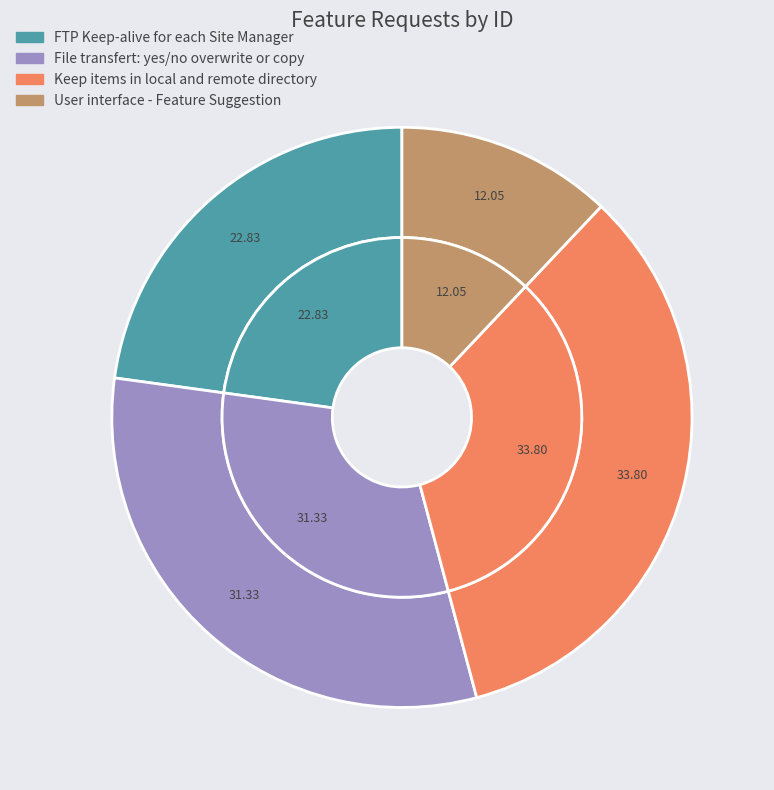

How many slices are in this pie chart?

4